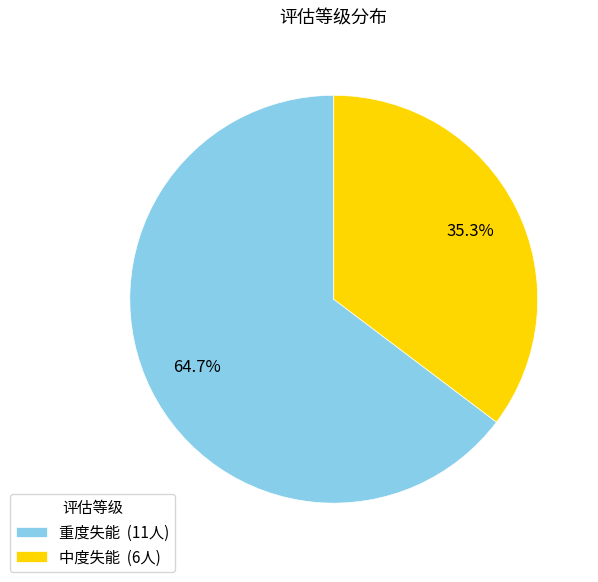

Which category has the biggest portion of the pie?

重度失能